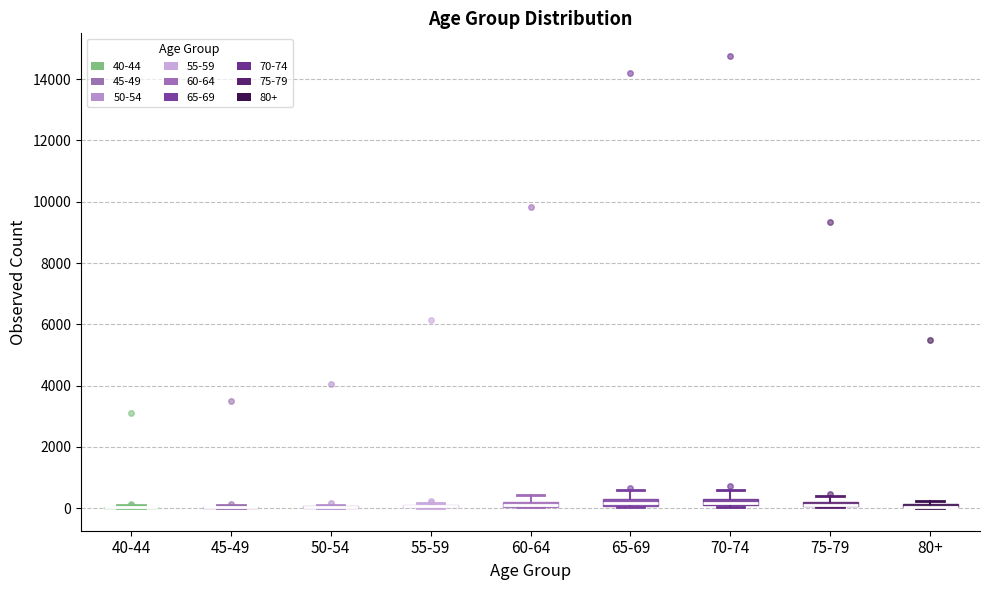

Where is the lower edge of the box for 80+ on the y-axis? The values are not printed on the chart, so give them approximately, as read against the axis.

0